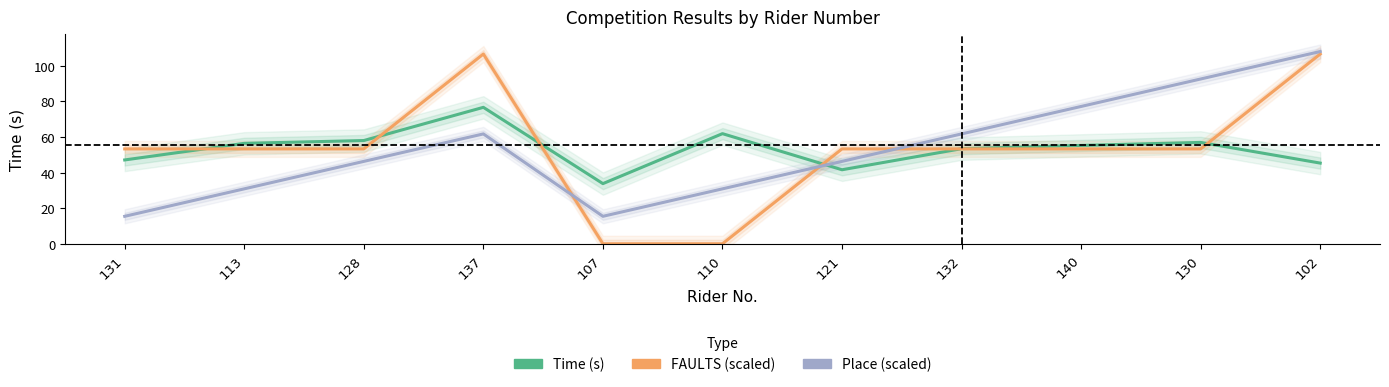

What are all the series names shown in the legend?

Time (s), FAULTS (scaled), Place (scaled)